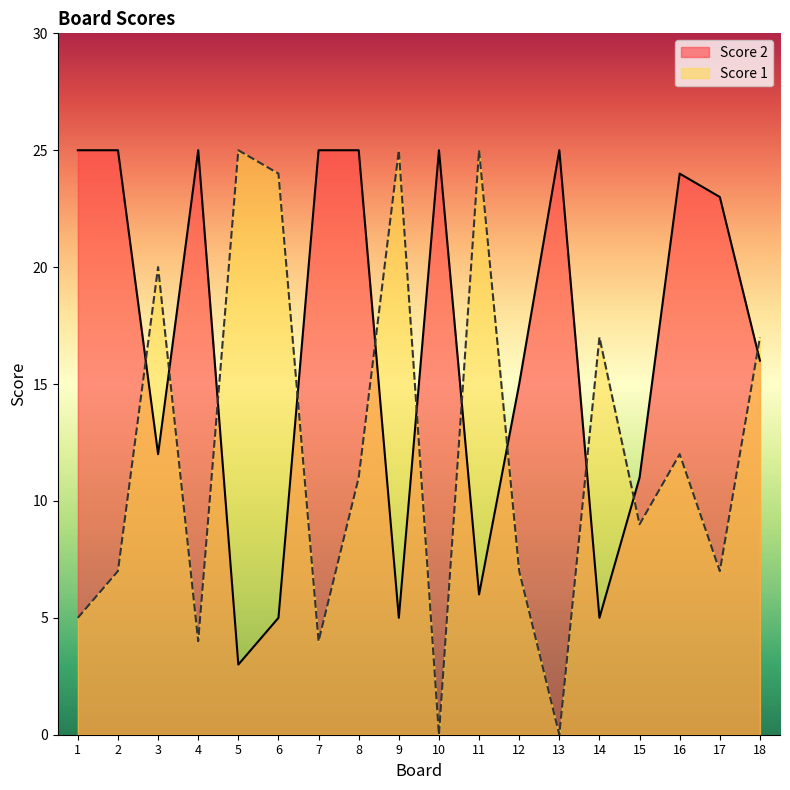

At how many categories does at least one series exceed 19?

14